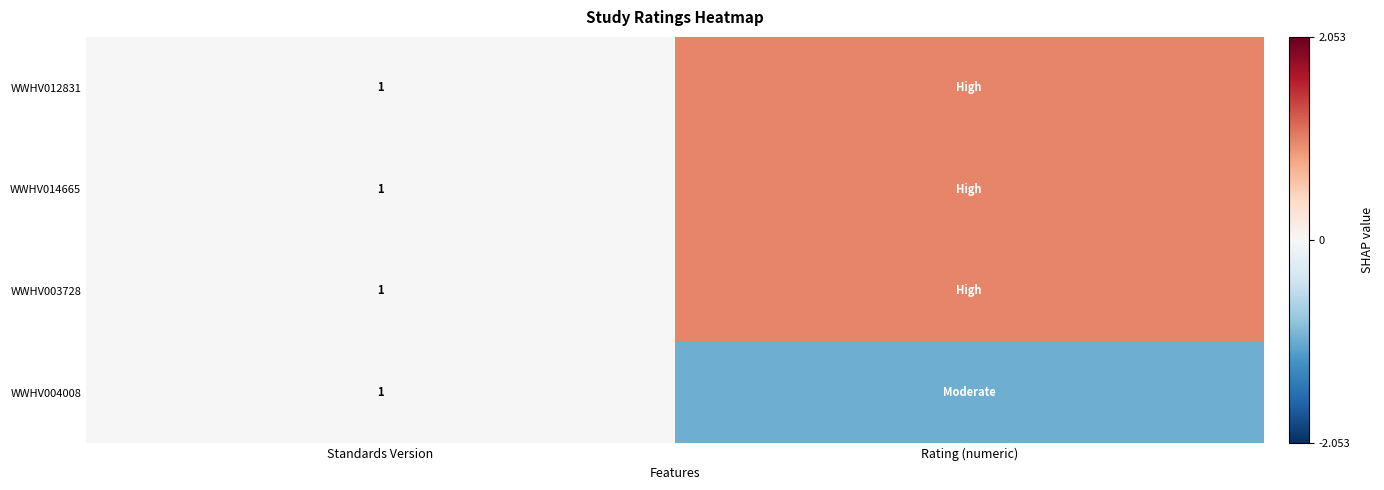

What is the total value across all series at Standards Version?

4